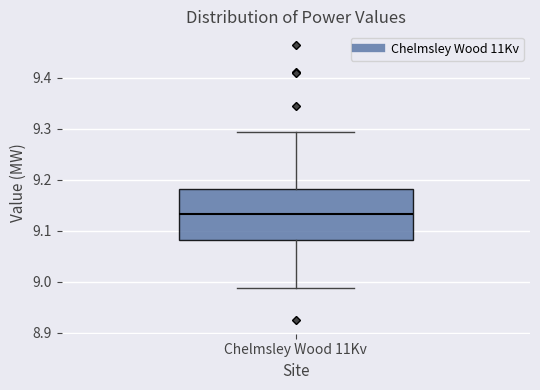

Where does the median line of the box for Chelmsley Wood 11Kv sit on the y-axis? The values are not printed on the chart, so give them approximately, as read against the axis.

9.13